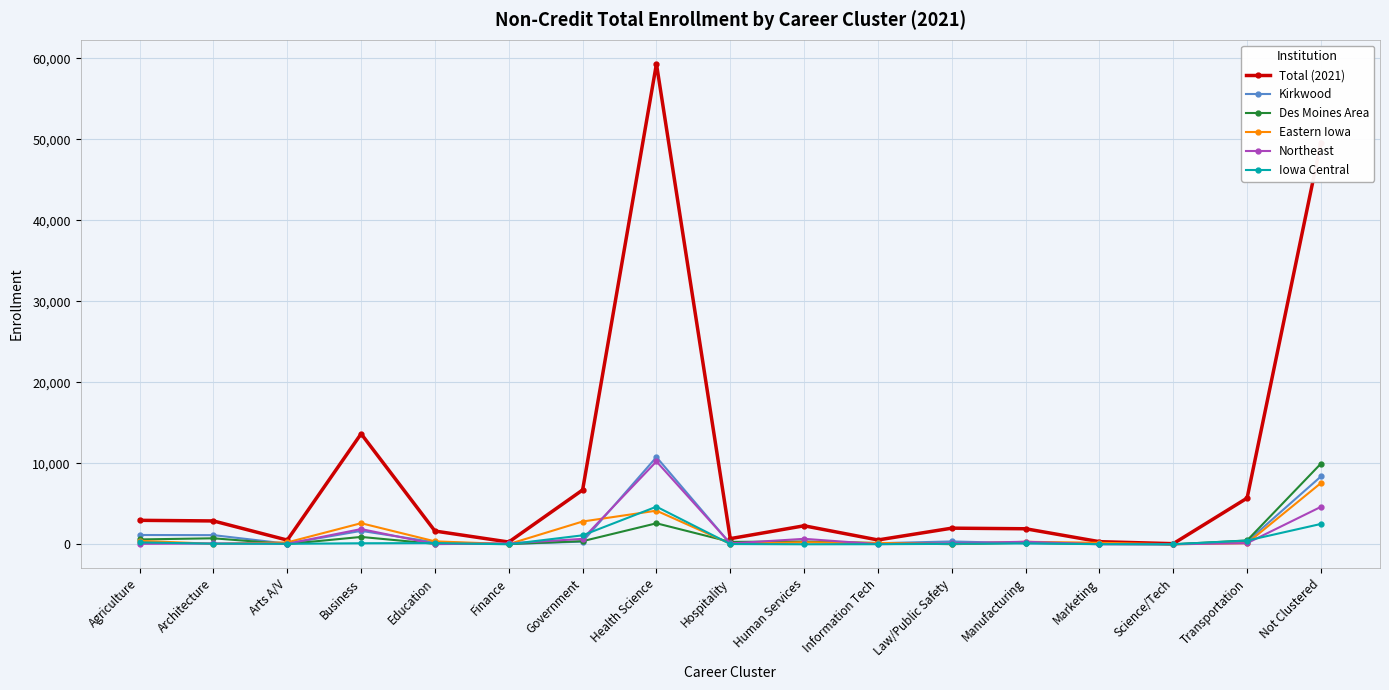

In Eastern Iowa, how many points are higher than both neighbors (excluding endpoints)?

4